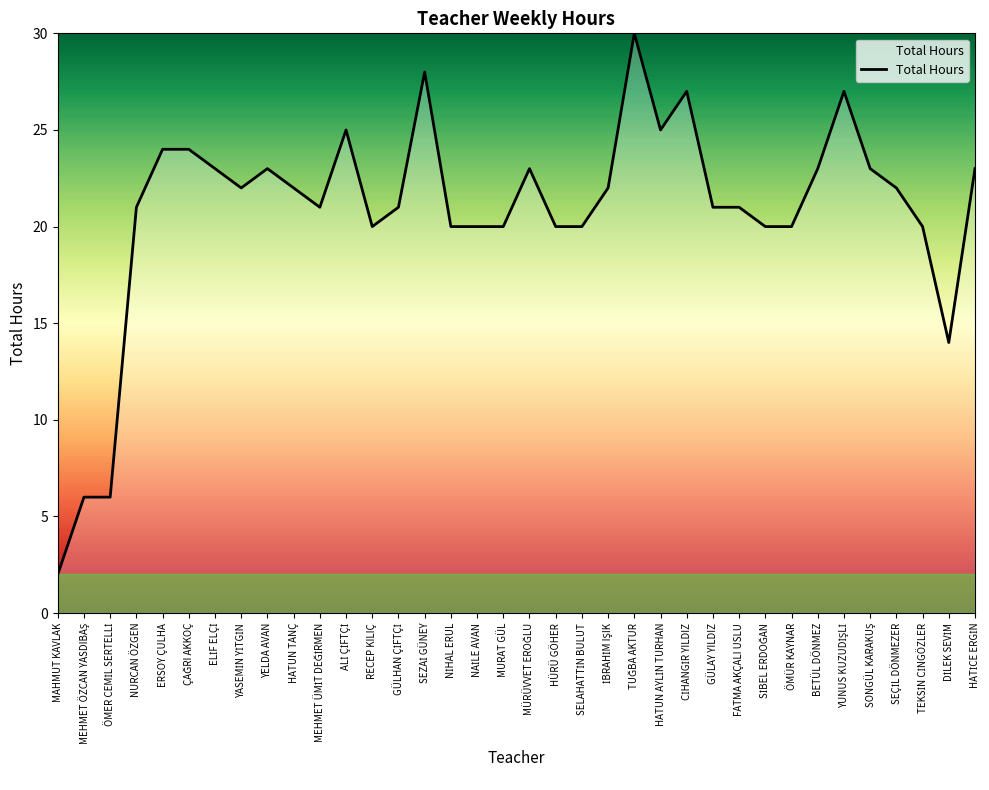

What is the sum of the values at ÖMÜR KAYNAR and HATUN TANÇ?

42